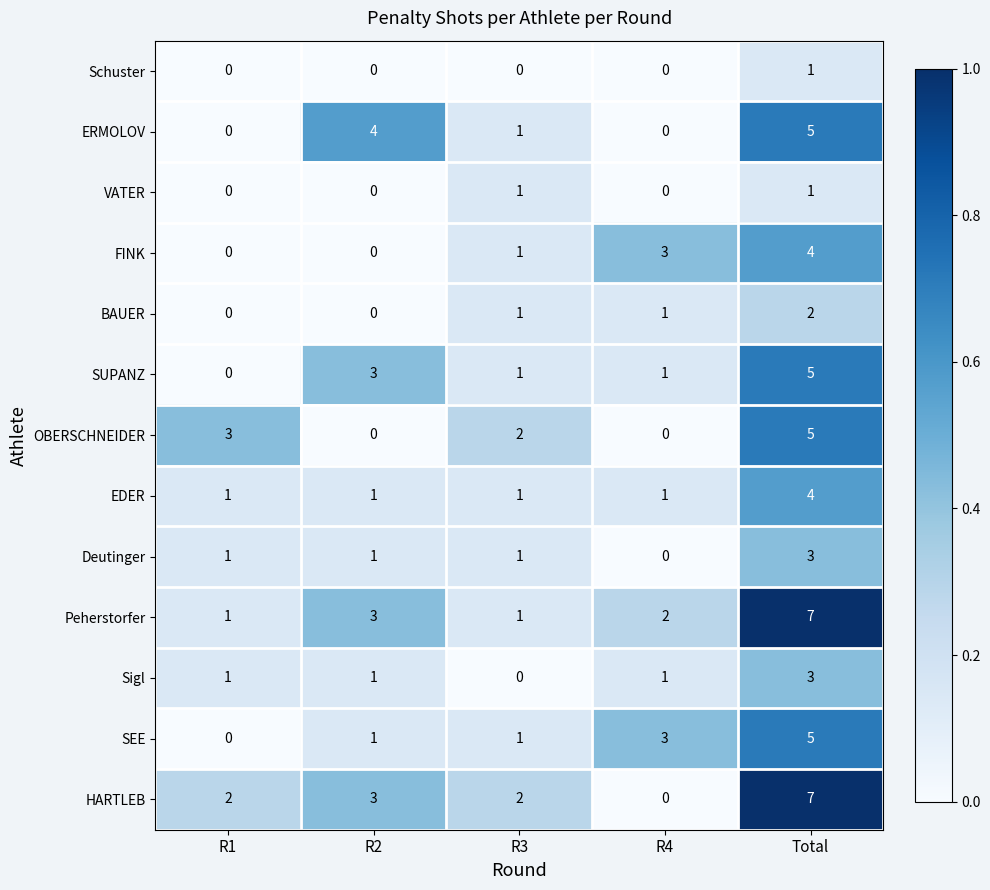

The HARTLEB series shows 2 at R3. True or false?

True